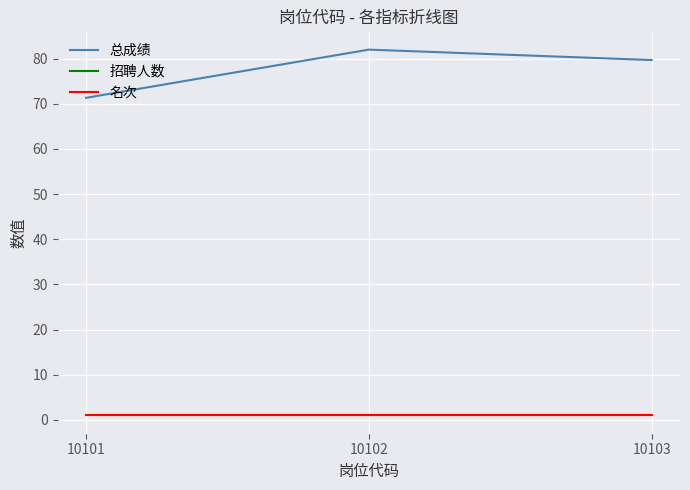

Is it true that 总成绩 equals 71.3 at 10101?

True